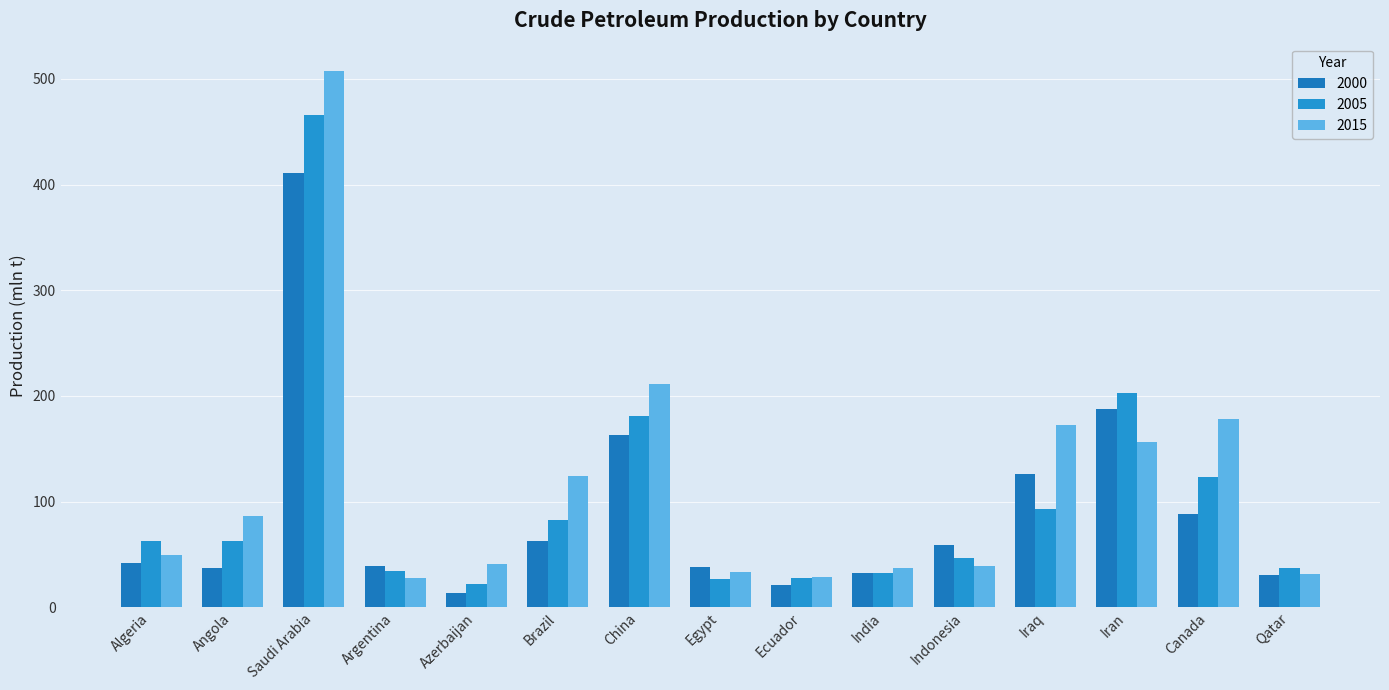

At which category does the chart reach its minimum across all series?

Azerbaijan